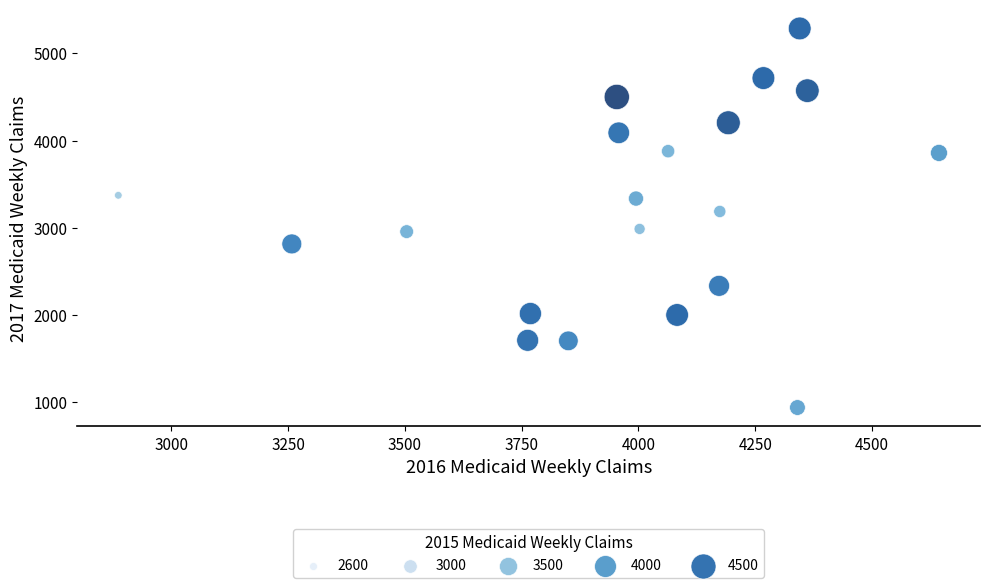

What is the range of Y values (max minus min)?

4342.4